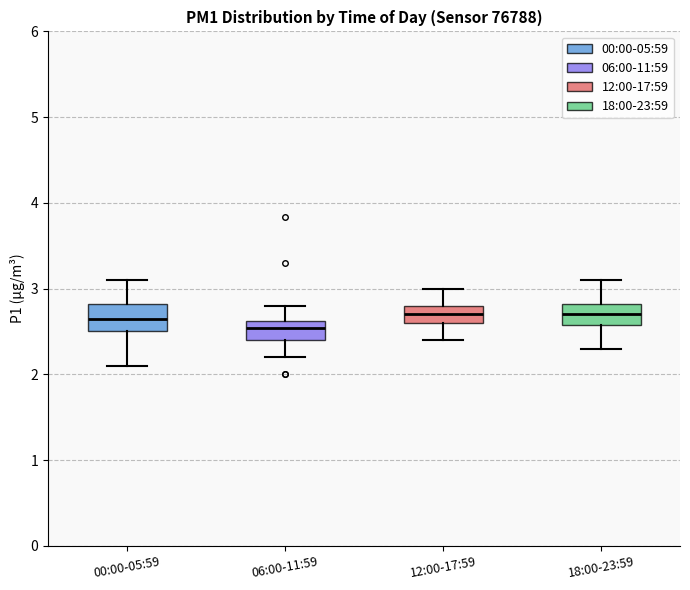

Where is the upper edge of the box for 18:00-23:59 on the y-axis? The values are not printed on the chart, so give them approximately, as read against the axis.

2.8